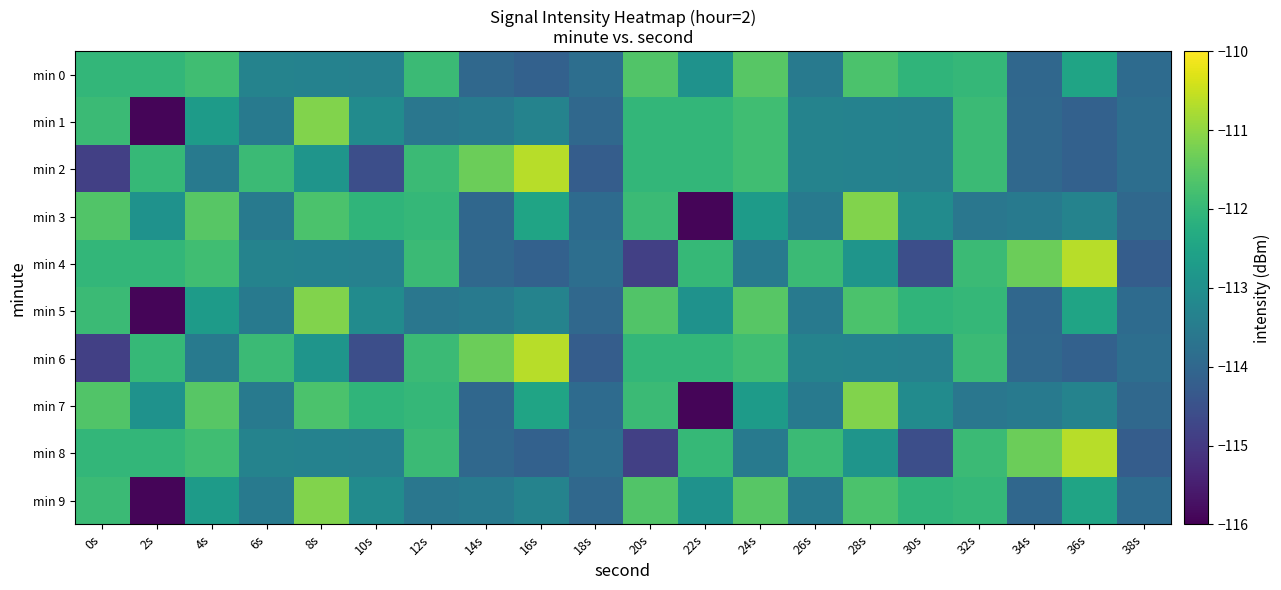

Reading right to left, what are all the values shown in this chart?

min 0: 38s=-113.9	36s=-112.5	34s=-114.0	32s=-112.0	30s=-112.1	28s=-111.7	26s=-113.5	24s=-111.6	22s=-112.9	20s=-111.6	18s=-113.8	16s=-114.1	14s=-114.0	12s=-111.9	10s=-113.4	8s=-113.3	6s=-113.3	4s=-111.8	2s=-112.0	0s=-112.0
min 1: 38s=-113.8	36s=-114.1	34s=-114.0	32s=-111.9	30s=-113.4	28s=-113.3	26s=-113.3	24s=-111.8	22s=-112.0	20s=-112.0	18s=-114.0	16s=-113.3	14s=-113.5	12s=-113.6	10s=-113.1	8s=-111.1	6s=-113.6	4s=-112.7	2s=-115.9	0s=-111.9
min 2: 38s=-113.8	36s=-114.1	34s=-114.0	32s=-111.9	30s=-113.4	28s=-113.3	26s=-113.3	24s=-111.8	22s=-112.0	20s=-112.0	18s=-114.2	16s=-110.6	14s=-111.4	12s=-111.9	10s=-114.6	8s=-112.9	6s=-111.9	4s=-113.6	2s=-112.0	0s=-114.9
min 3: 38s=-114.0	36s=-113.3	34s=-113.5	32s=-113.6	30s=-113.1	28s=-111.1	26s=-113.6	24s=-112.7	22s=-115.9	20s=-111.9	18s=-113.9	16s=-112.5	14s=-114.0	12s=-112.0	10s=-112.1	8s=-111.7	6s=-113.5	4s=-111.6	2s=-112.9	0s=-111.6
min 4: 38s=-114.2	36s=-110.6	34s=-111.4	32s=-111.9	30s=-114.6	28s=-112.9	26s=-111.9	24s=-113.6	22s=-112.0	20s=-114.9	18s=-113.8	16s=-114.1	14s=-114.0	12s=-111.9	10s=-113.4	8s=-113.3	6s=-113.3	4s=-111.8	2s=-112.0	0s=-112.0
min 5: 38s=-113.9	36s=-112.5	34s=-114.0	32s=-112.0	30s=-112.1	28s=-111.7	26s=-113.5	24s=-111.6	22s=-112.9	20s=-111.6	18s=-114.0	16s=-113.3	14s=-113.5	12s=-113.6	10s=-113.1	8s=-111.1	6s=-113.6	4s=-112.7	2s=-115.9	0s=-111.9
min 6: 38s=-113.8	36s=-114.1	34s=-114.0	32s=-111.9	30s=-113.4	28s=-113.3	26s=-113.3	24s=-111.8	22s=-112.0	20s=-112.0	18s=-114.2	16s=-110.6	14s=-111.4	12s=-111.9	10s=-114.6	8s=-112.9	6s=-111.9	4s=-113.6	2s=-112.0	0s=-114.9
min 7: 38s=-114.0	36s=-113.3	34s=-113.5	32s=-113.6	30s=-113.1	28s=-111.1	26s=-113.6	24s=-112.7	22s=-115.9	20s=-111.9	18s=-113.9	16s=-112.5	14s=-114.0	12s=-112.0	10s=-112.1	8s=-111.7	6s=-113.5	4s=-111.6	2s=-112.9	0s=-111.6
min 8: 38s=-114.2	36s=-110.6	34s=-111.4	32s=-111.9	30s=-114.6	28s=-112.9	26s=-111.9	24s=-113.6	22s=-112.0	20s=-114.9	18s=-113.8	16s=-114.1	14s=-114.0	12s=-111.9	10s=-113.4	8s=-113.3	6s=-113.3	4s=-111.8	2s=-112.0	0s=-112.0
min 9: 38s=-113.9	36s=-112.5	34s=-114.0	32s=-112.0	30s=-112.1	28s=-111.7	26s=-113.5	24s=-111.6	22s=-112.9	20s=-111.6	18s=-114.0	16s=-113.3	14s=-113.5	12s=-113.6	10s=-113.1	8s=-111.1	6s=-113.6	4s=-112.7	2s=-115.9	0s=-111.9